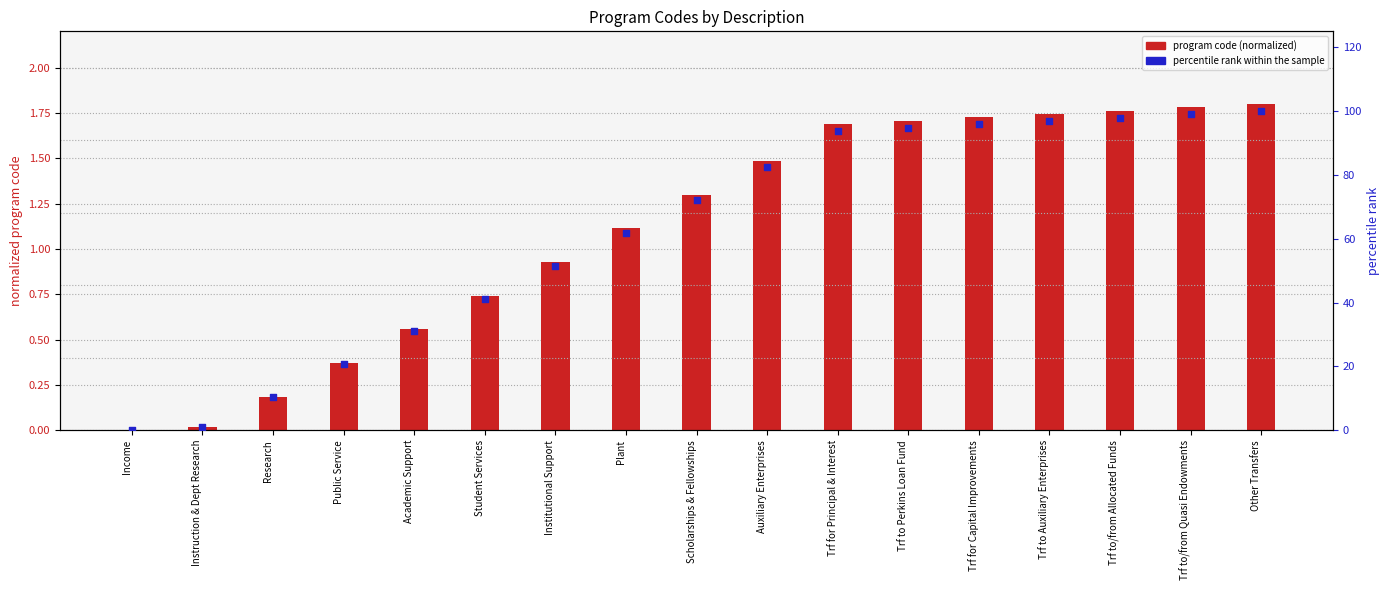

At how many categories does at least one series exceed 84?

7